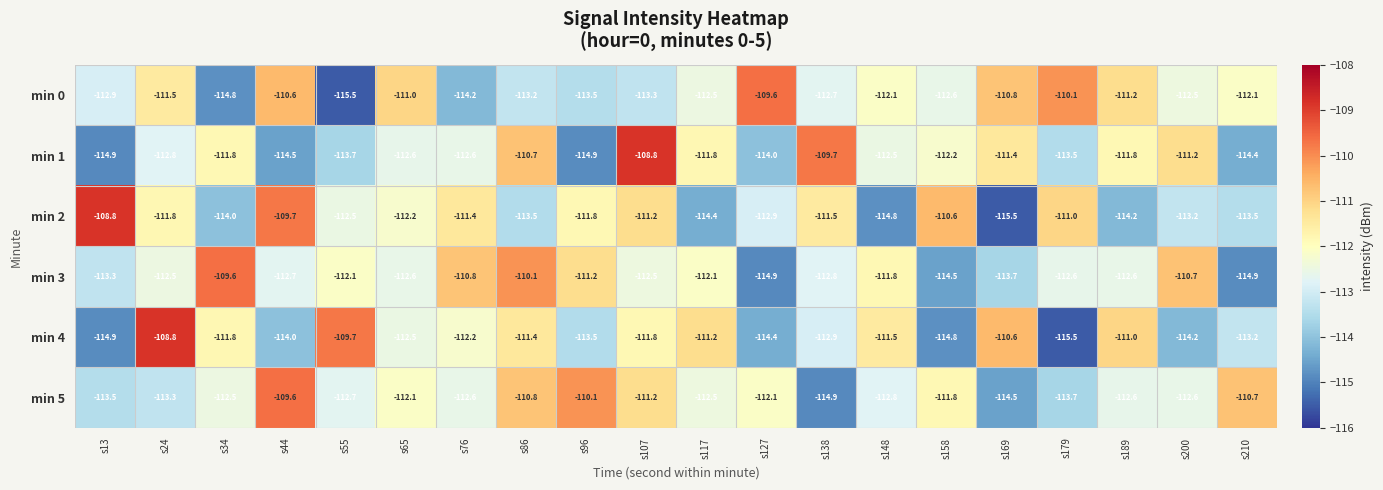

What is the approximate value of min 3 at s200?

-110.7